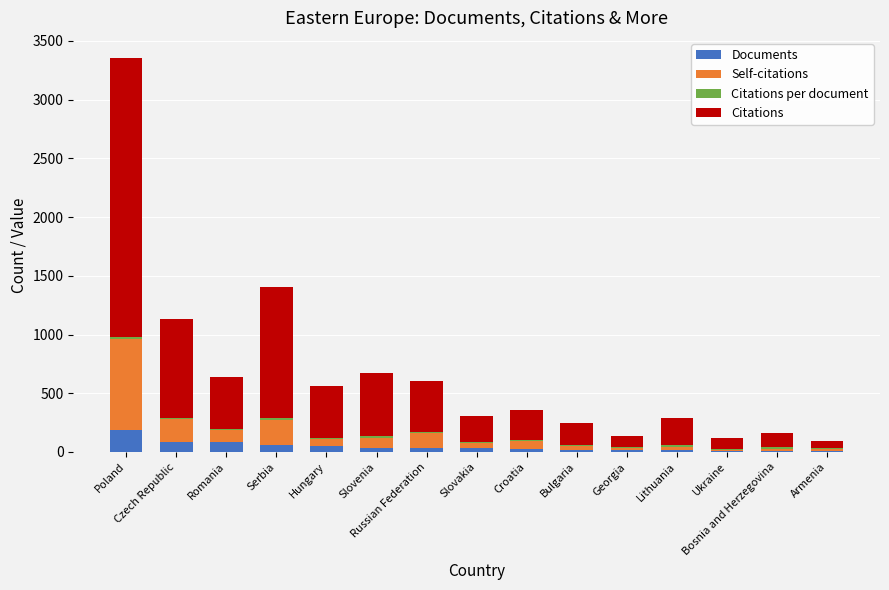

Count the number of categories in the chart.

15